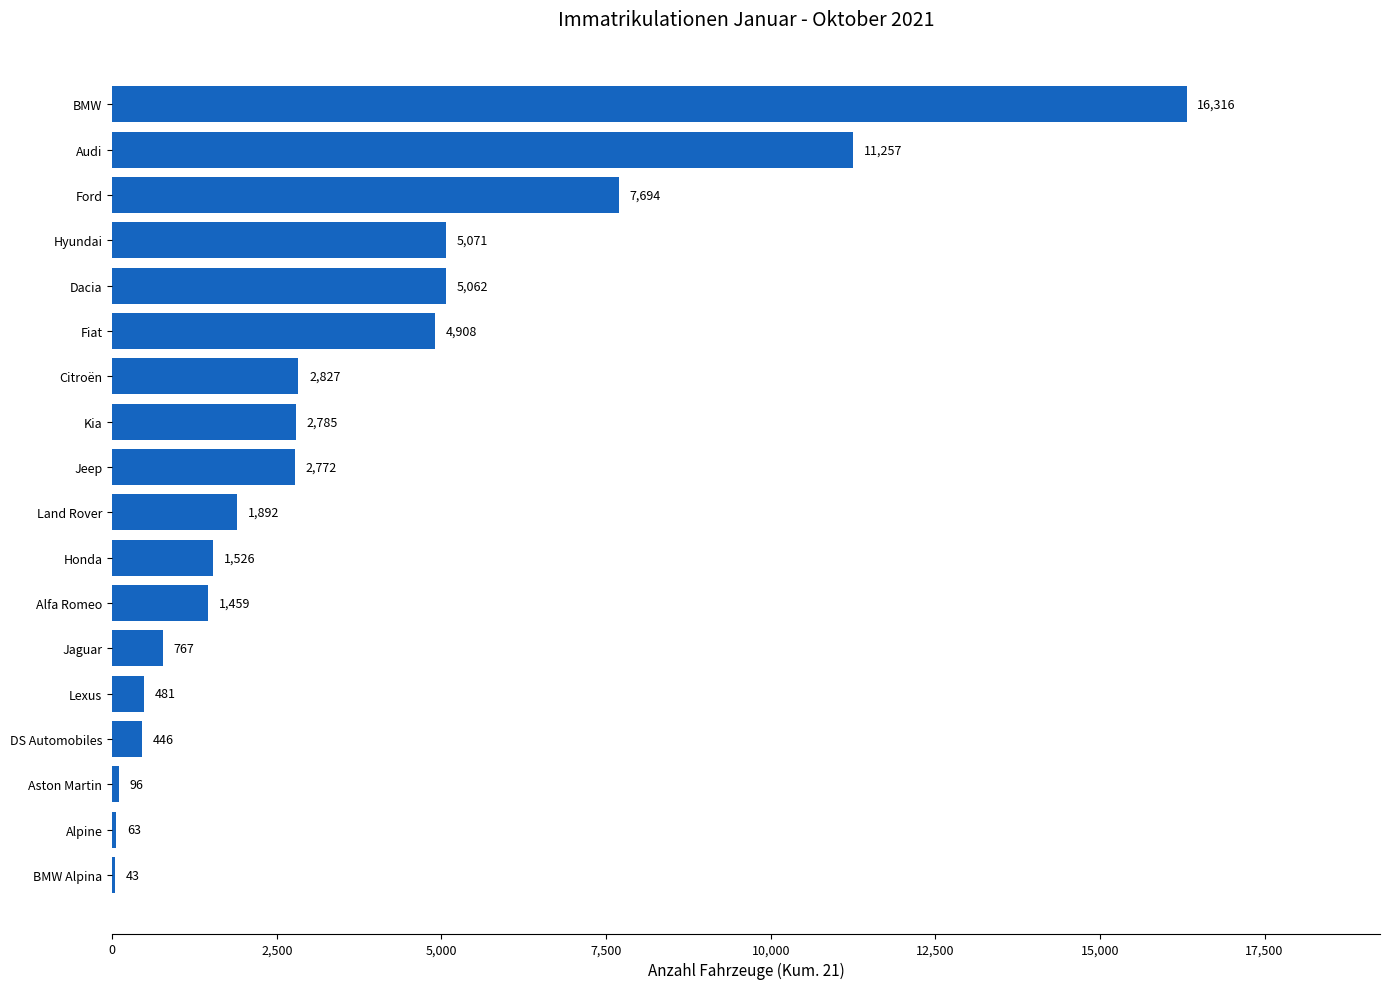

Reading bottom to top, extract all data points from this chart.

BMW Alpina=43	Alpine=63	Aston Martin=96	DS Automobiles=446	Lexus=481	Jaguar=767	Alfa Romeo=1459	Honda=1526	Land Rover=1892	Jeep=2772	Kia=2785	Citroën=2827	Fiat=4908	Dacia=5062	Hyundai=5071	Ford=7694	Audi=11257	BMW=16316